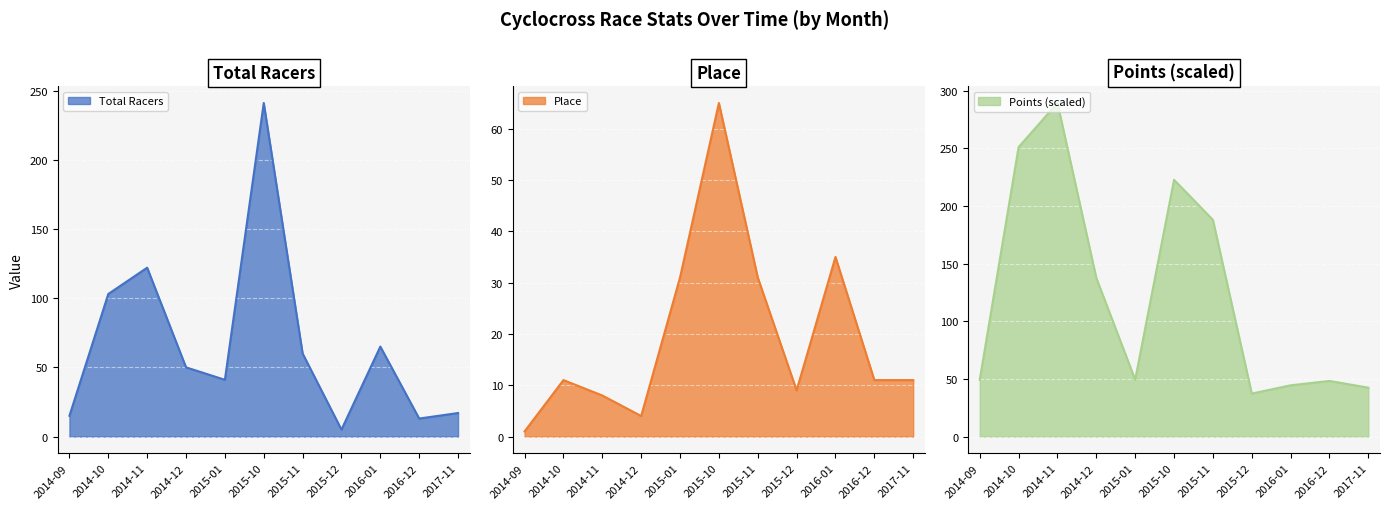

Rank the categories by Points value from lowest to highest.

2015-12, 2017-11, 2016-01, 2016-12, 2014-09, 2015-01, 2014-12, 2015-11, 2015-10, 2014-10, 2014-11